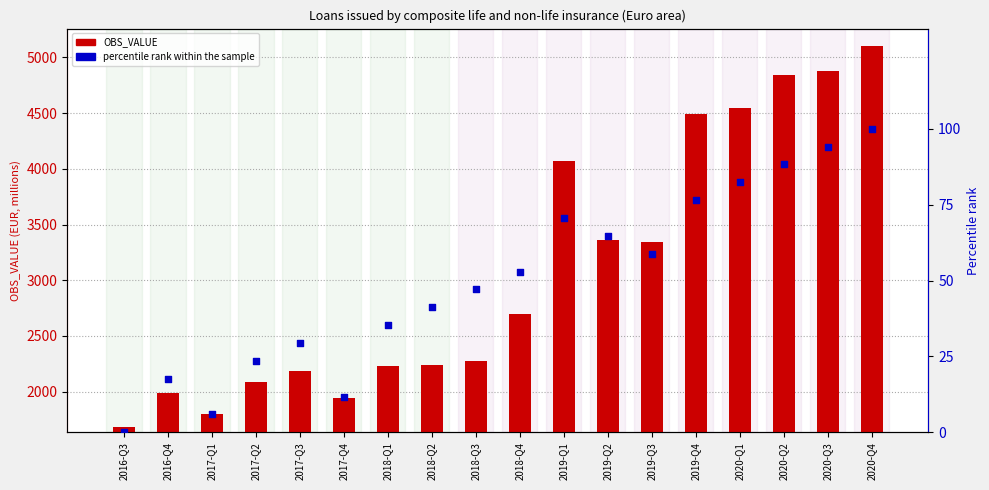

Which series has the largest total across all categories?

OBS_VALUE